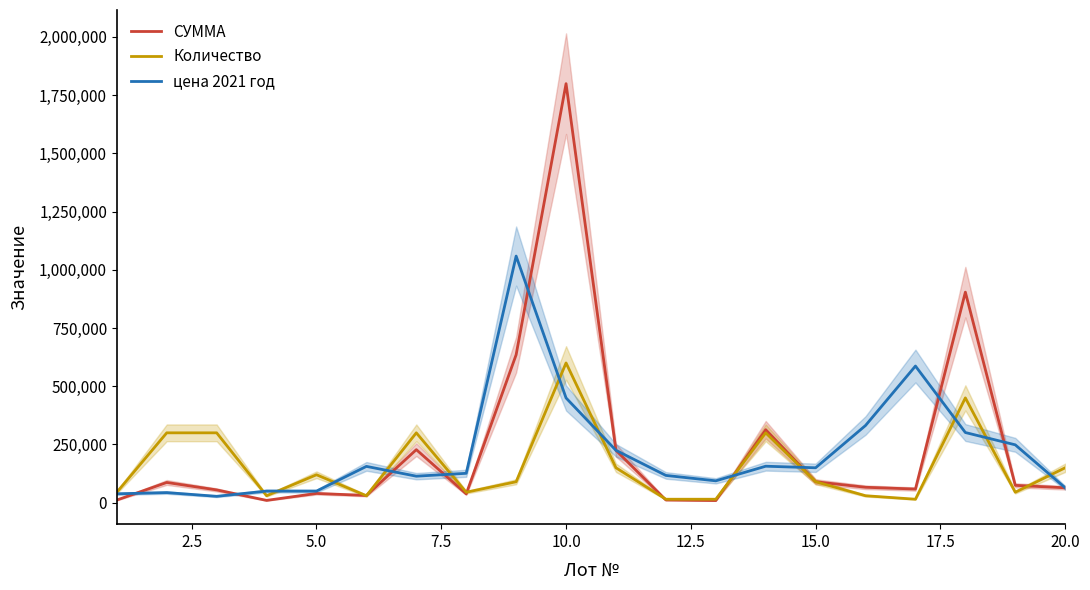

How many interior local peaks does the СУММА series have?

6